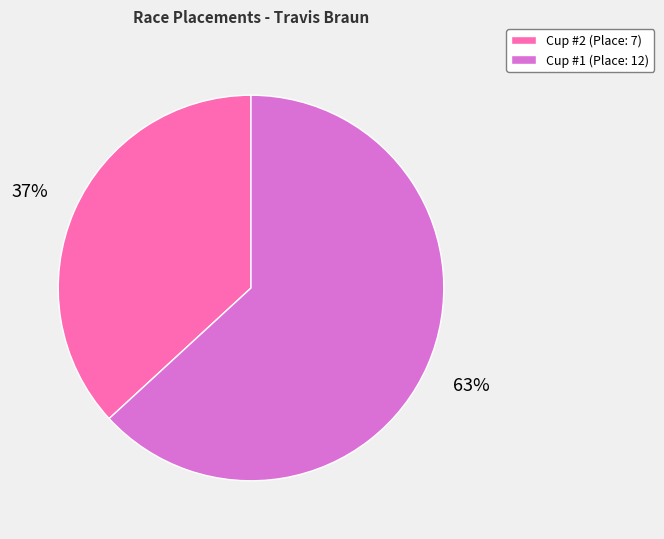

To the nearest percent, what is the average slice percentage?

50%